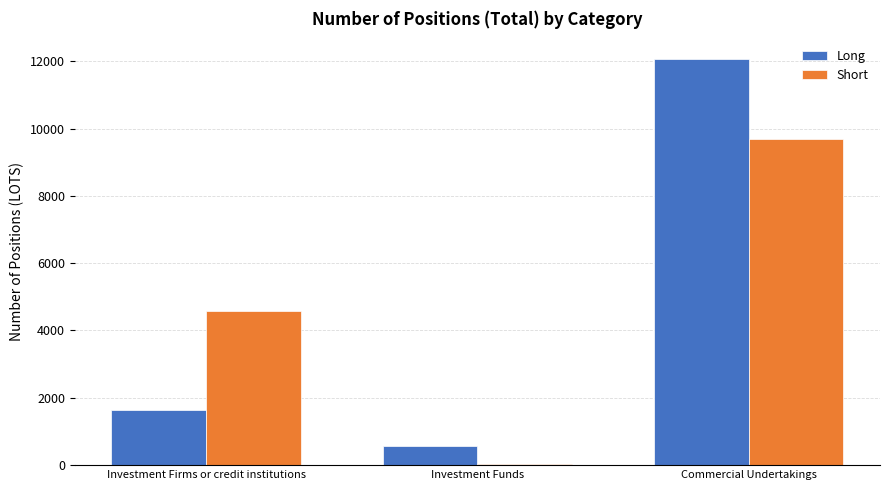

Is the value of Long at Investment Funds greater than the value of Short at Investment Firms or credit institutions?

No